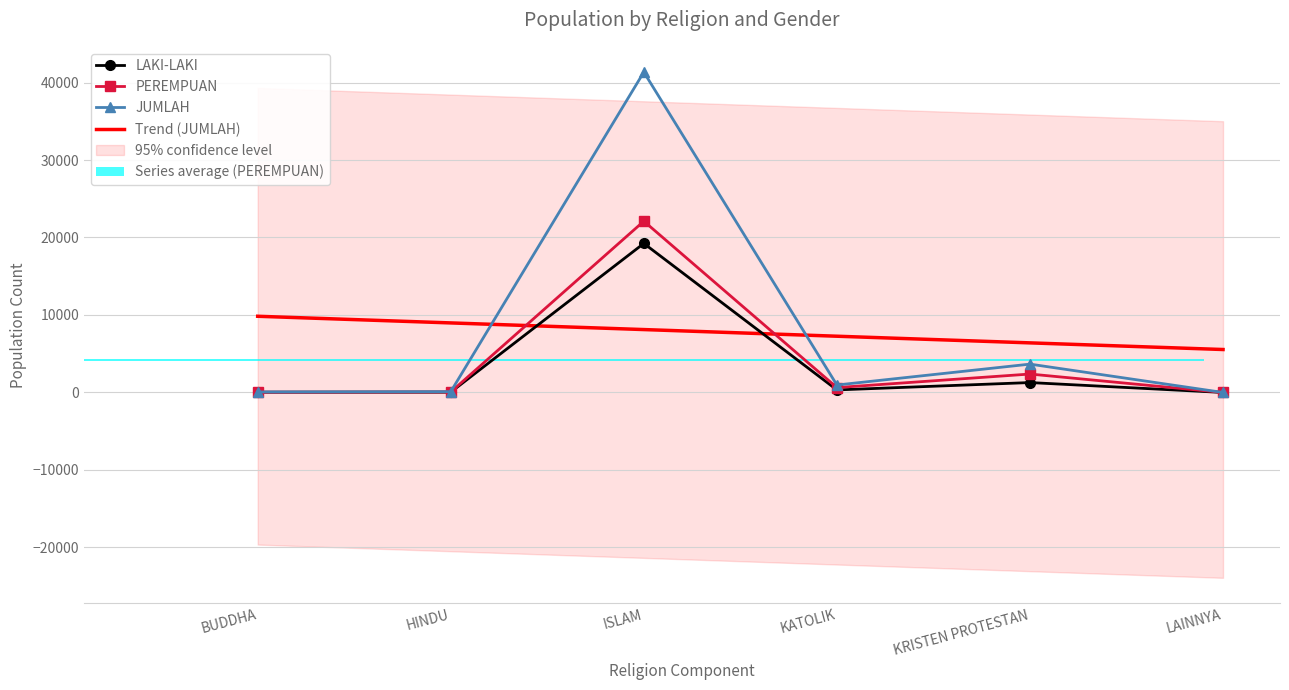

Reading right to left, extract all data points from this chart.

LAKI-LAKI: LAINNYA=1	KRISTEN PROTESTAN=1280	KATOLIK=331	ISLAM=19236	HINDU=42	BUDDHA=33
PEREMPUAN: LAINNYA=0	KRISTEN PROTESTAN=2380	KATOLIK=633	ISLAM=22106	HINDU=62	BUDDHA=34
JUMLAH: LAINNYA=1	KRISTEN PROTESTAN=3660	KATOLIK=964	ISLAM=41342	HINDU=104	BUDDHA=67